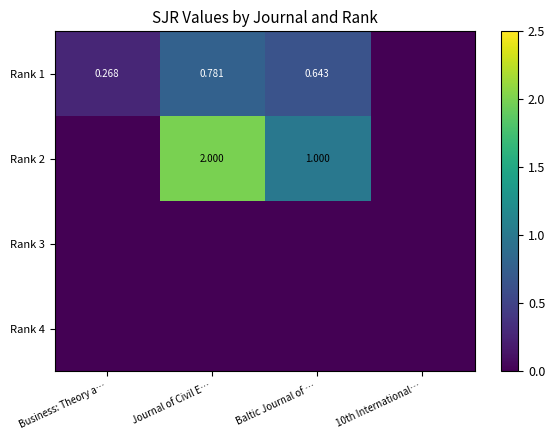

What is the difference between the highest and lowest values at Baltic Journal of …?

1.0